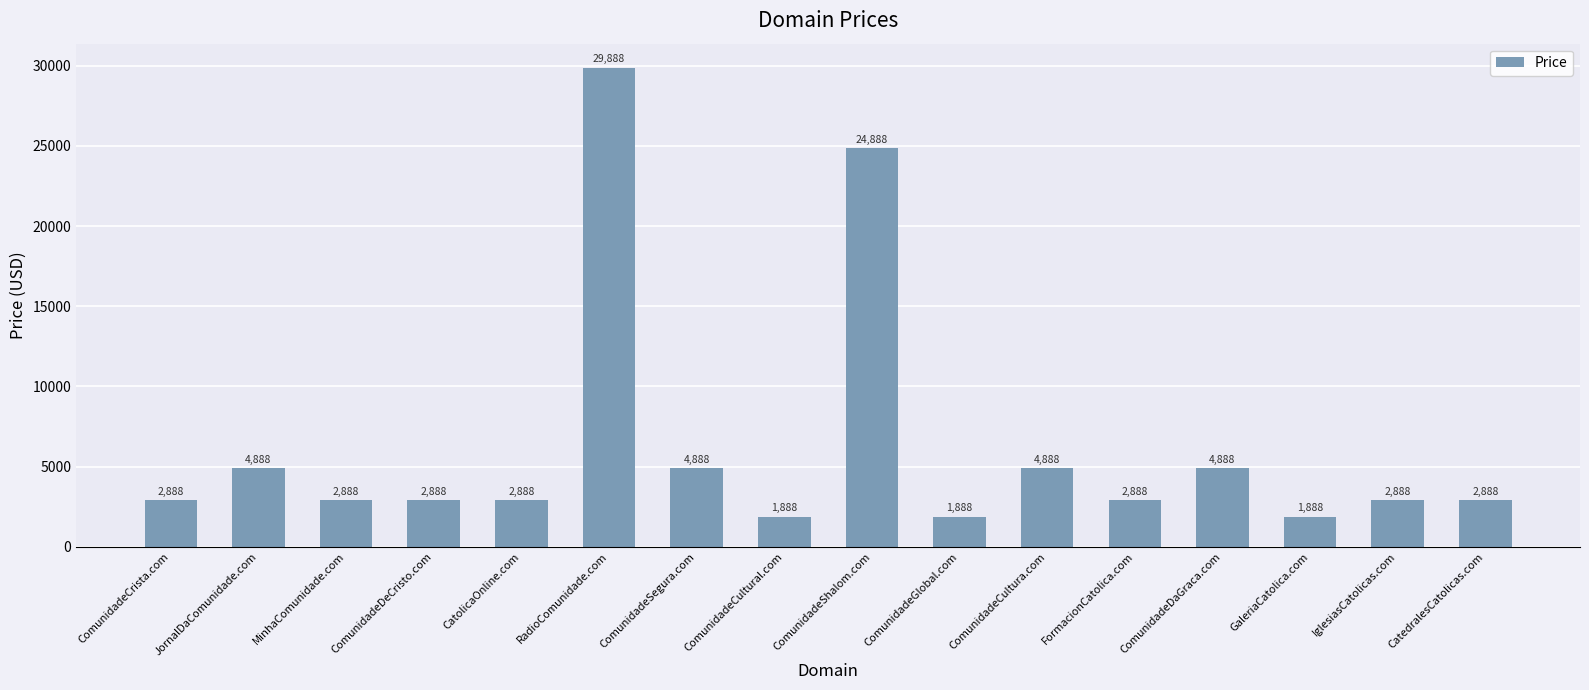

Reading left to right, what are all the values shown in this chart?

2888	4888	2888	2888	2888	29888	4888	1888	24888	1888	4888	2888	4888	1888	2888	2888